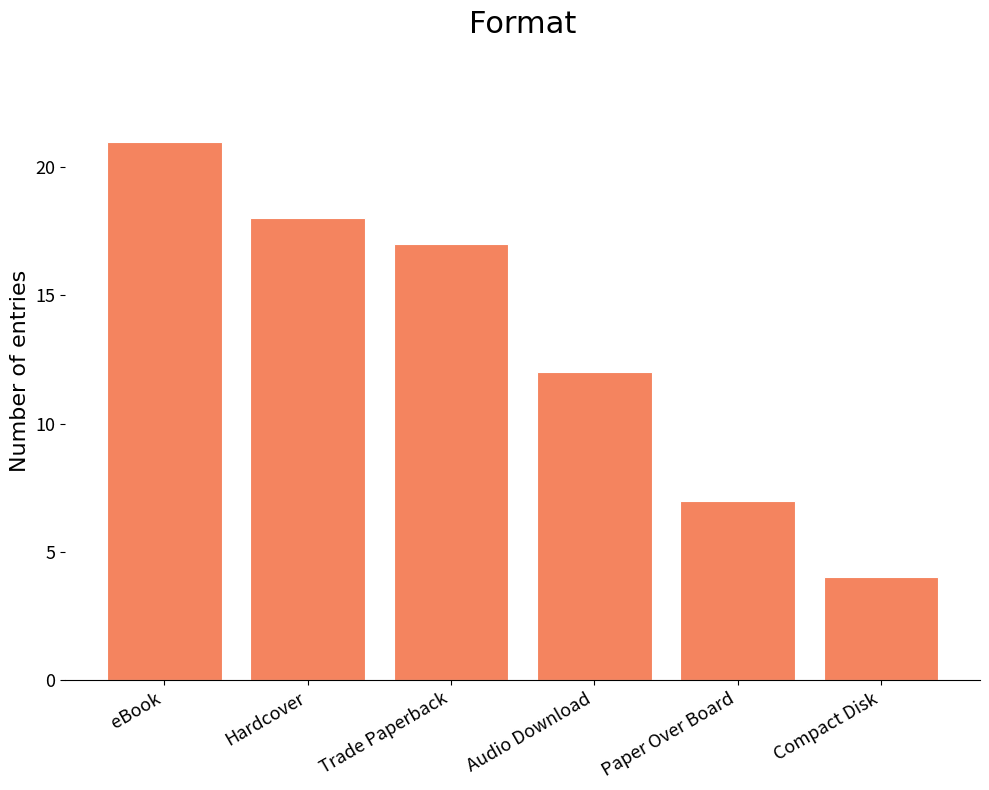

How many values are below 17?

3